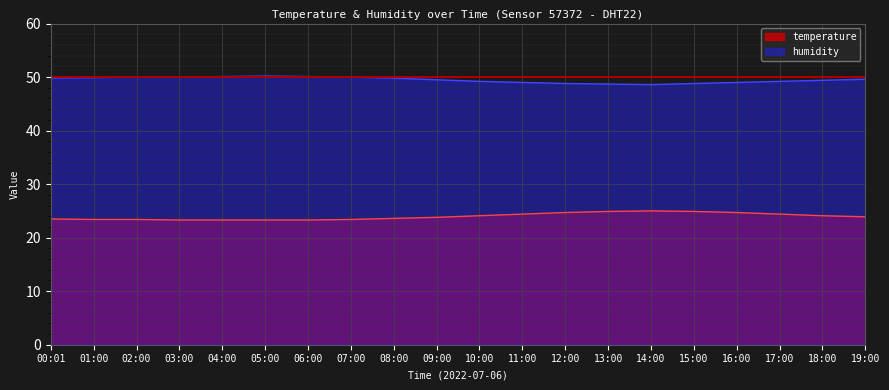

Where does the humidity series first go above 49?

00:01